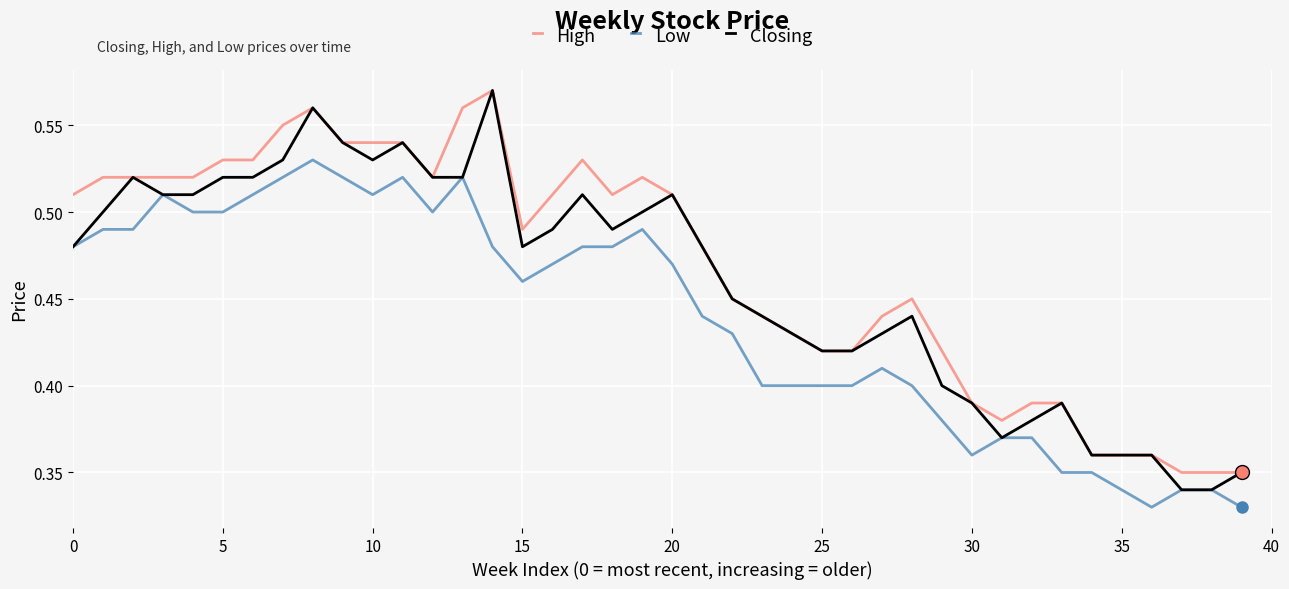

True or false: Low and High cross at least once.

False